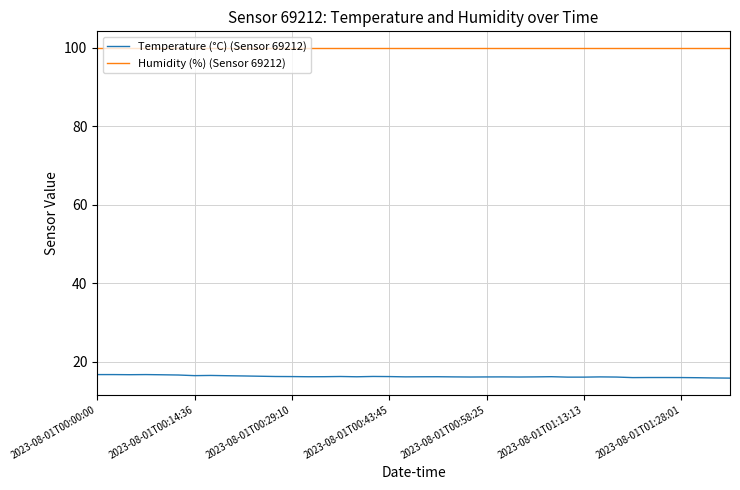

What is the sum of all Humidity (%) (Sensor 69212) values?

3999.6